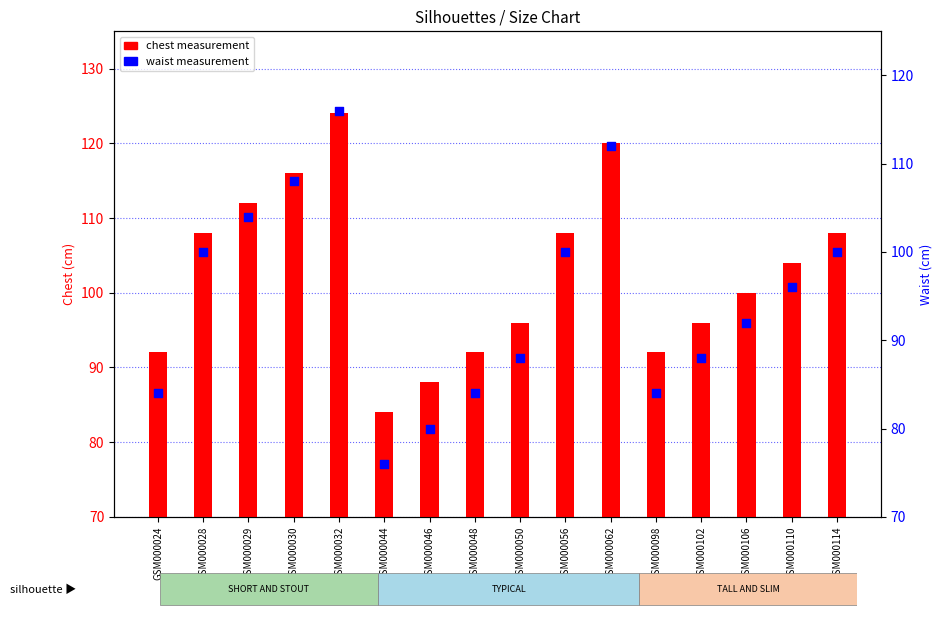

Is the value of waist measurement at GSM000098 greater than the value of chest measurement at GSM000062?

No